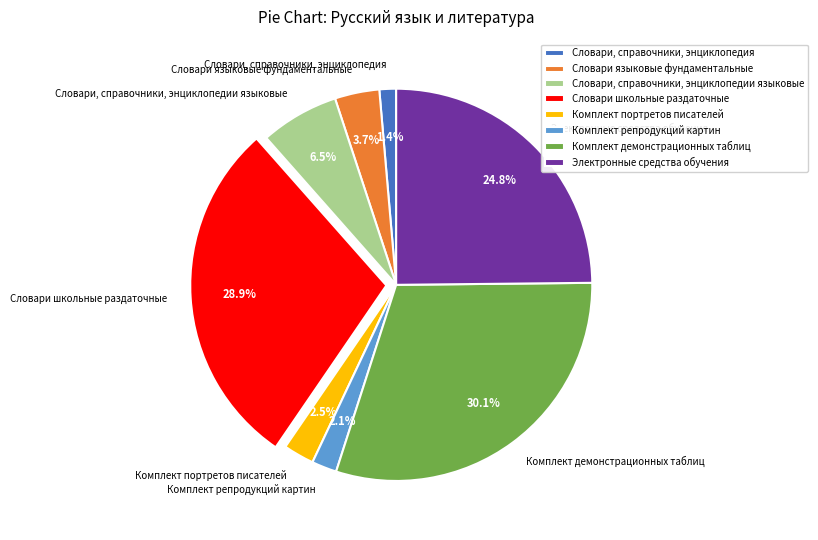

Which category has the smallest portion of the pie?

Словари, справочники, энциклопедия